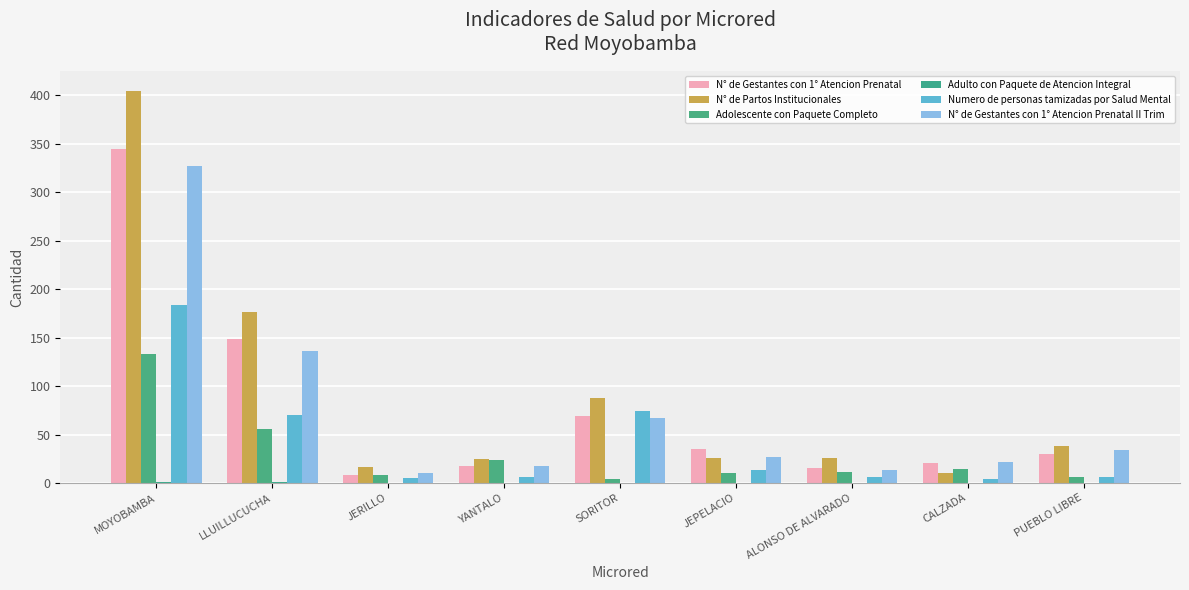

Are the bars grouped side by side (vs. stacked)?

Yes